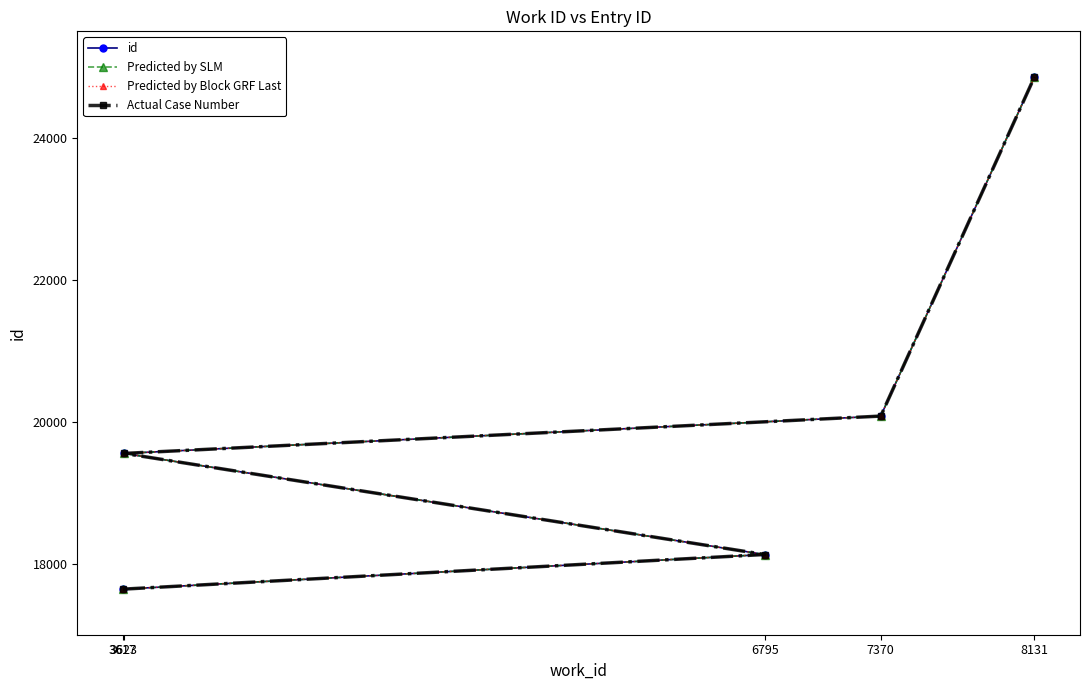

How many series are shown in this chart?

4